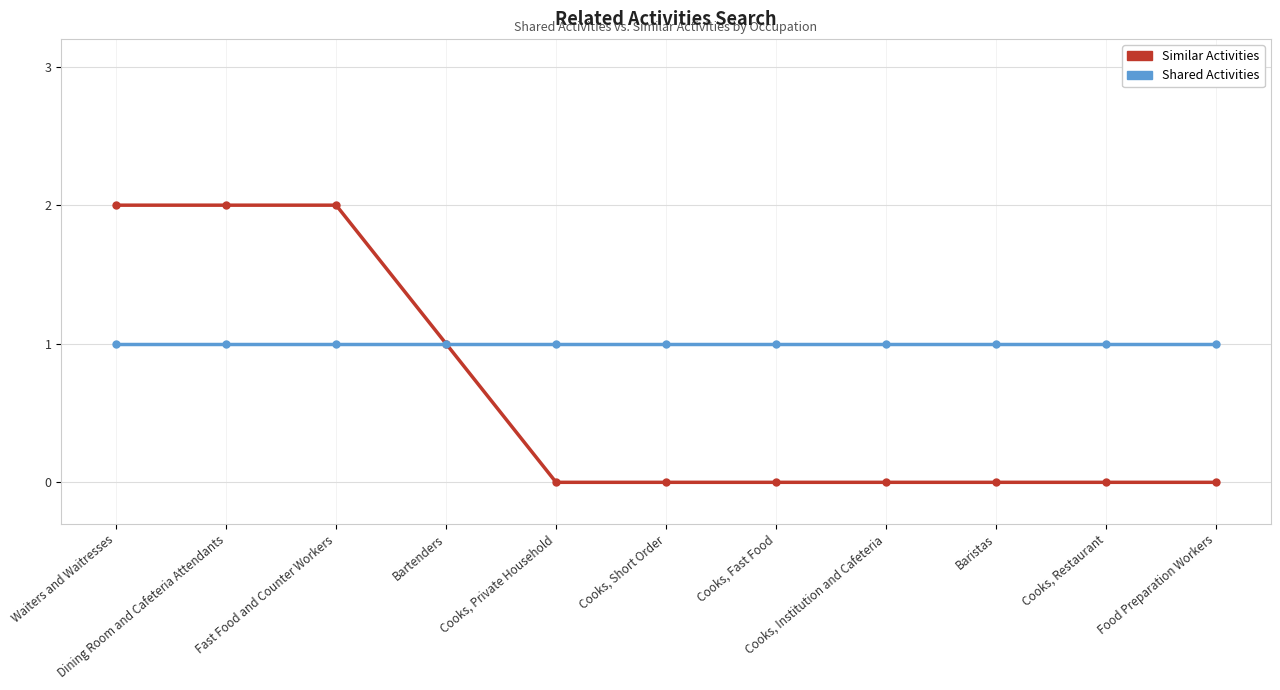

List the series in order of their peak value, highest first.

Similar Activities, Shared Activities